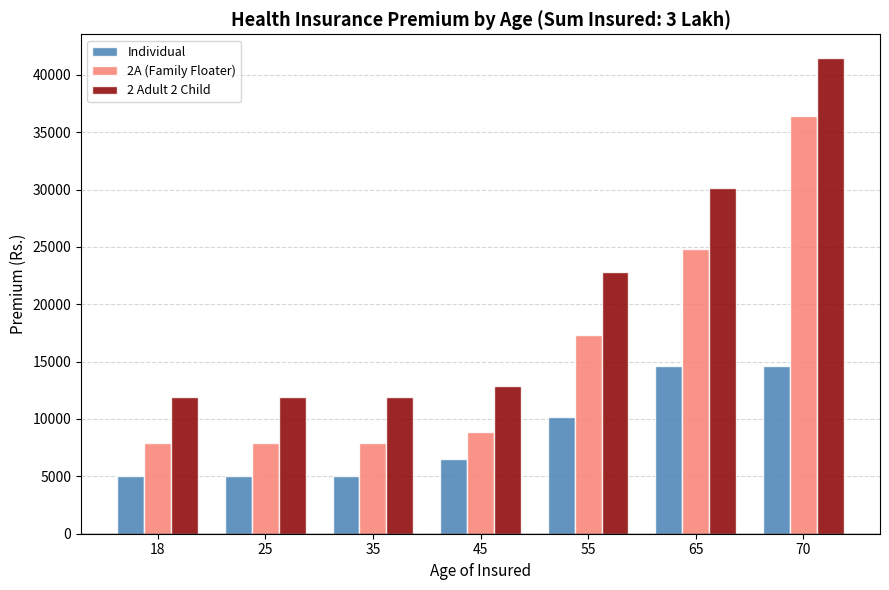

Reading right to left, list all the values displayed in this chart.

Individual: 70=14583	65=14583	55=10190	45=6493	35=5025	25=5025	18=5025
2A (Family Floater): 70=36403	65=24793	55=17323	45=8848	35=7883	25=7883	18=7883
2 Adult 2 Child: 70=41461	65=30124	55=22830	45=12848	35=11952	25=11952	18=11952